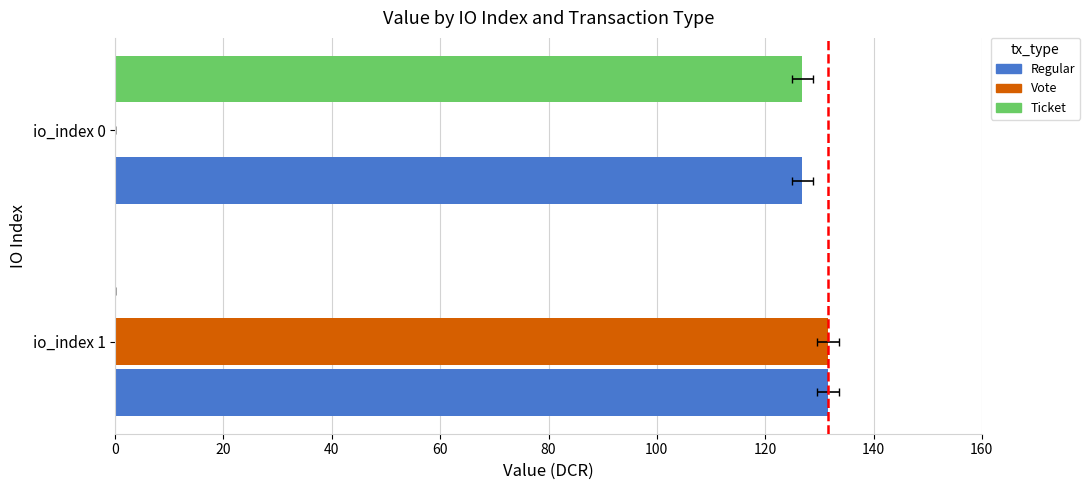

What is the difference between the Regular values at io_index 1 and io_index 0?

4.7